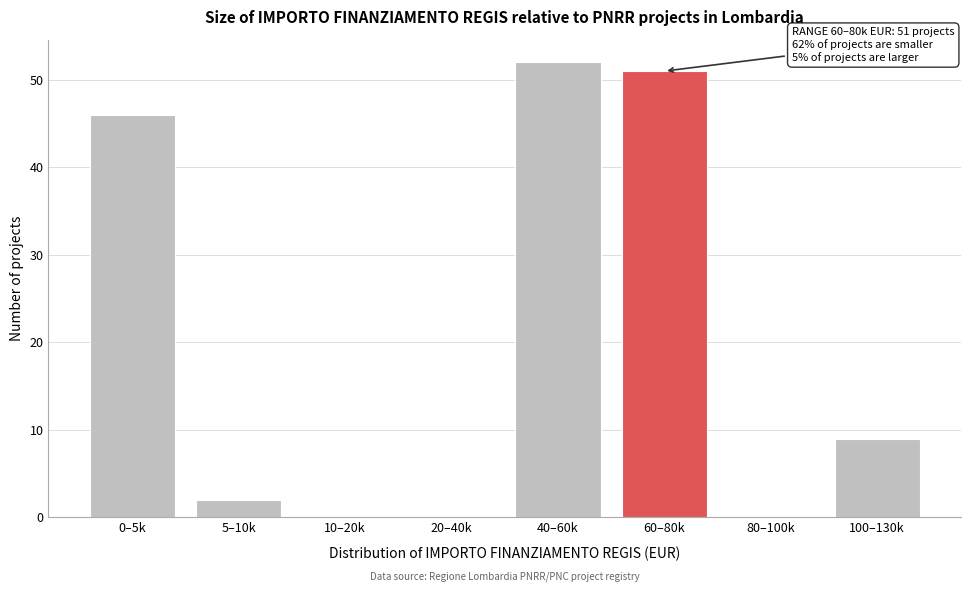

Reading right to left, what are all the values shown in this chart?

100–130k=9	80–100k=0	60–80k=51	40–60k=52	20–40k=0	10–20k=0	5–10k=2	0–5k=46